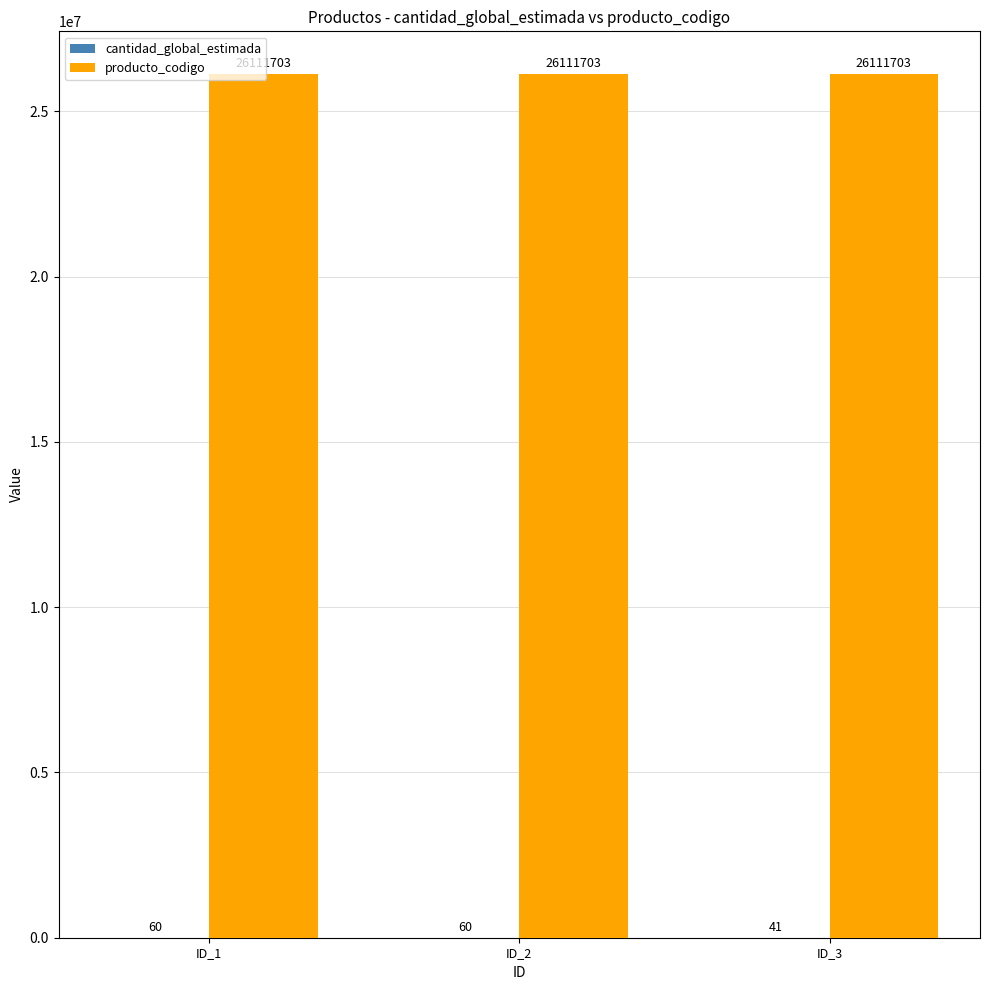

What is the approximate value of producto_codigo at ID_1?

26111703